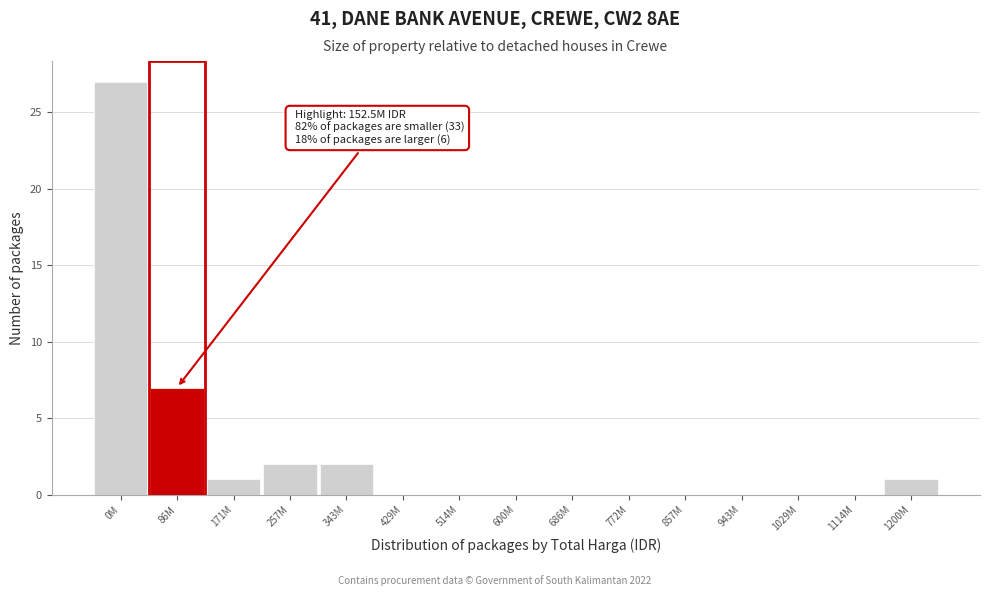

Reading left to right, extract all data points from this chart.

0M=27	86M=7	171M=1	257M=2	343M=2	429M=0	514M=0	600M=0	686M=0	772M=0	857M=0	943M=0	1029M=0	1114M=0	1200M=1